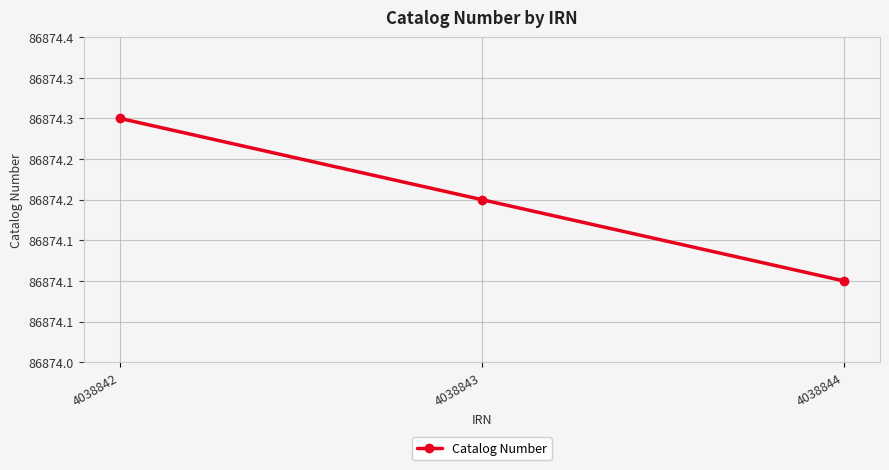

What is the smallest value displayed?

86874.1